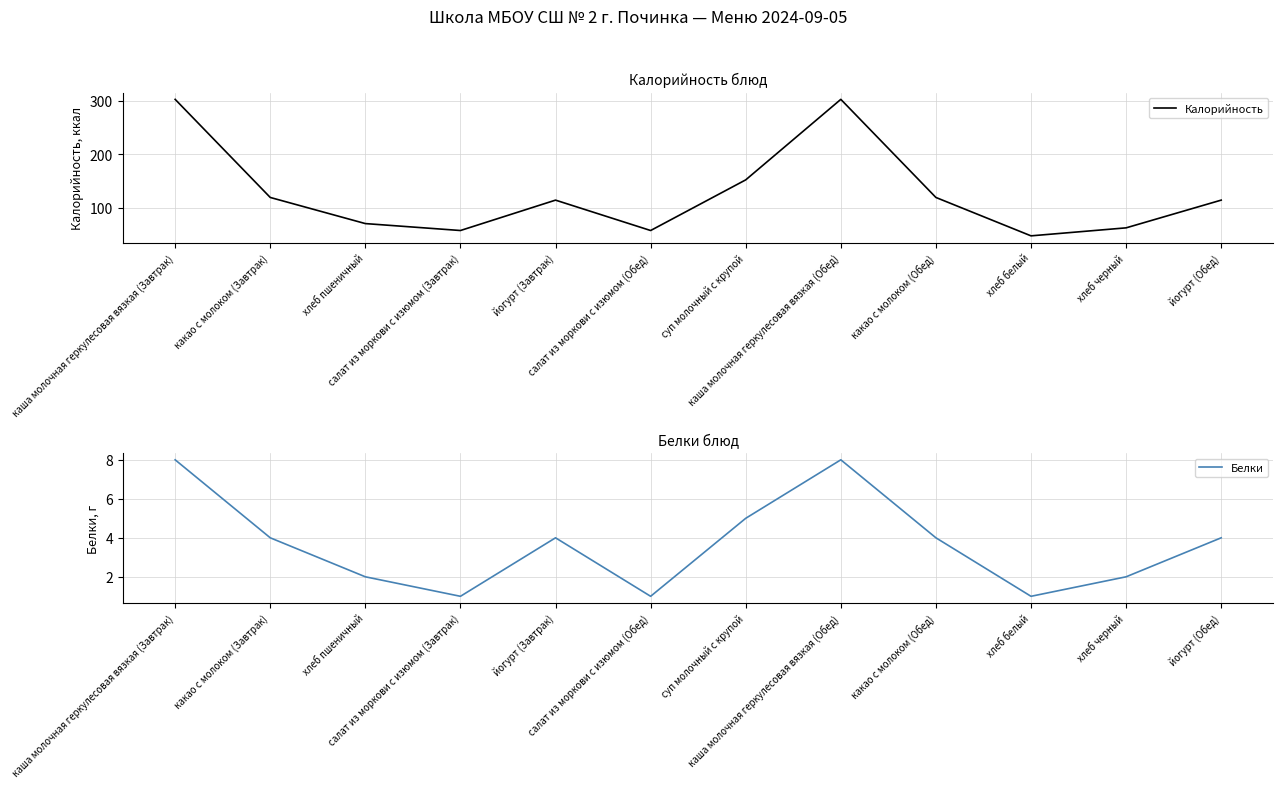

Which series has the largest total across all categories?

Калорийность